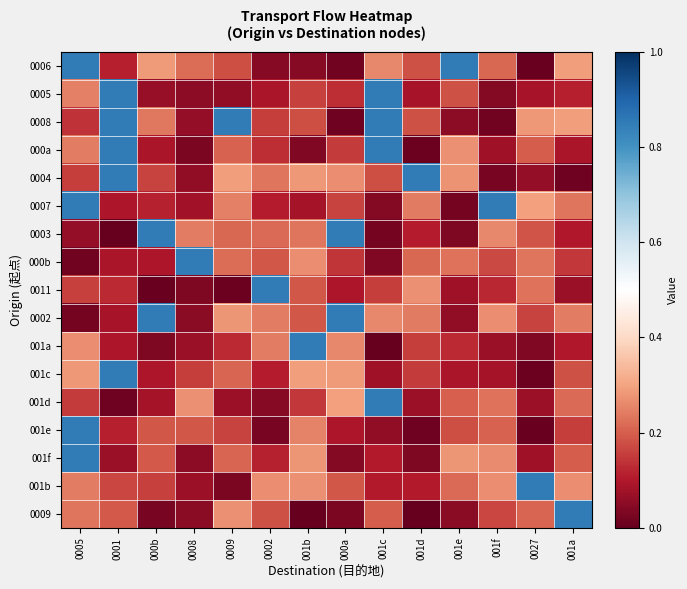

At how many categories does at least one series exceed 0?

14